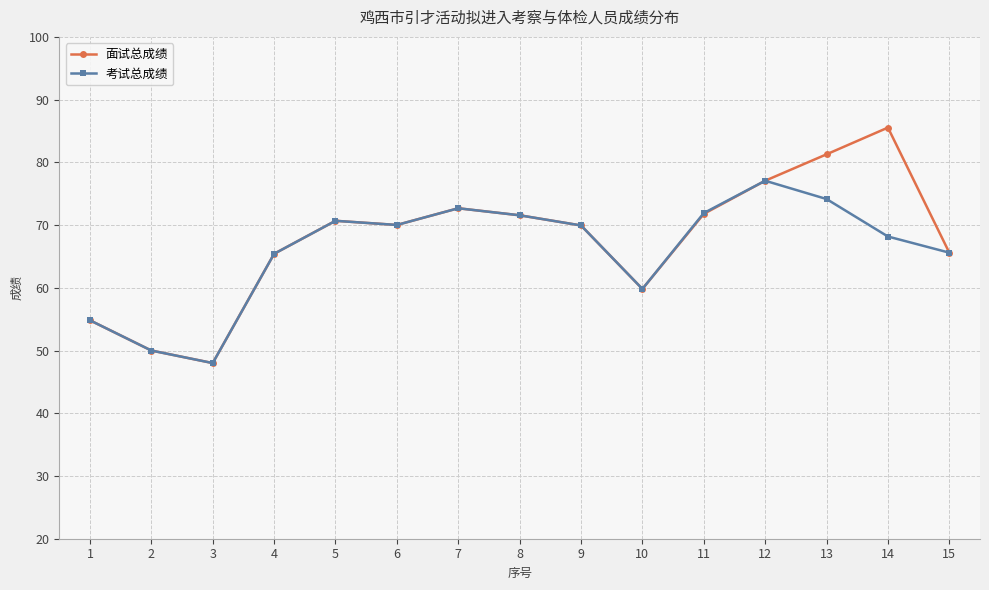

Which series has the widest spread of values?

面试总成绩